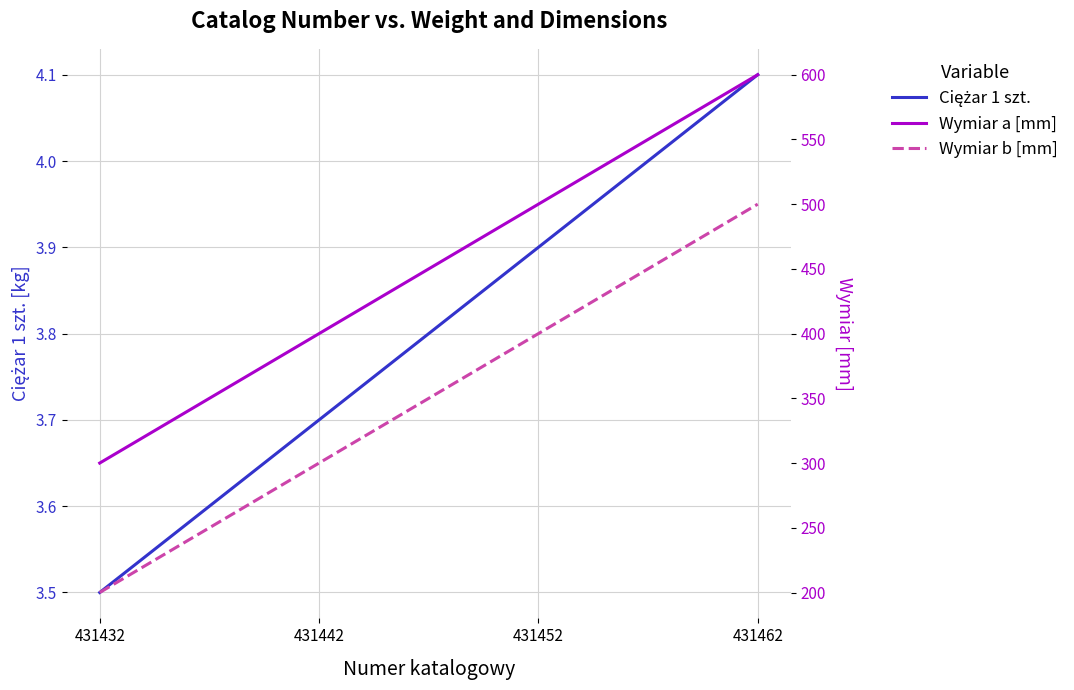

What is the sum of the Ciężar 1 szt. values at 431442 and 431432?

7.2